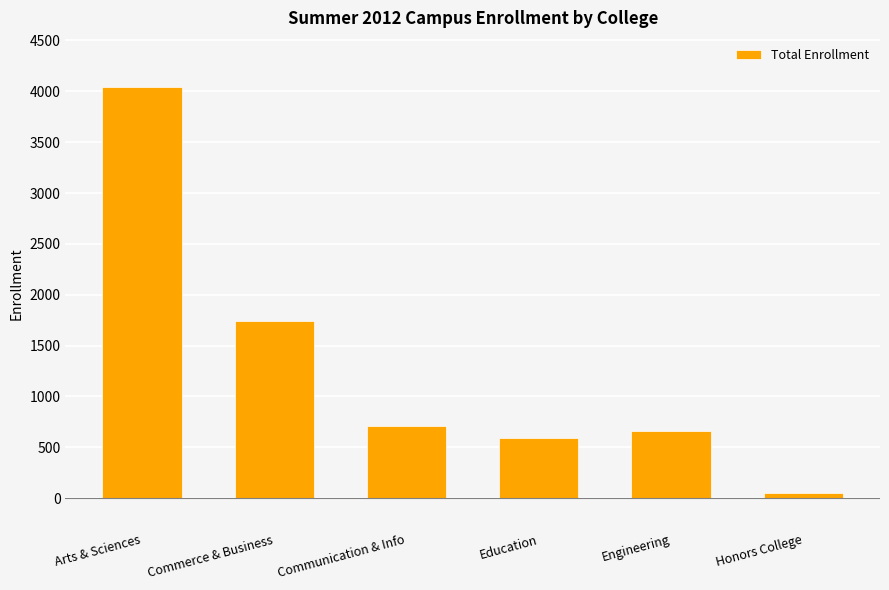

List the labels in order of value, largest first.

Arts & Sciences, Commerce & Business, Communication & Info, Engineering, Education, Honors College